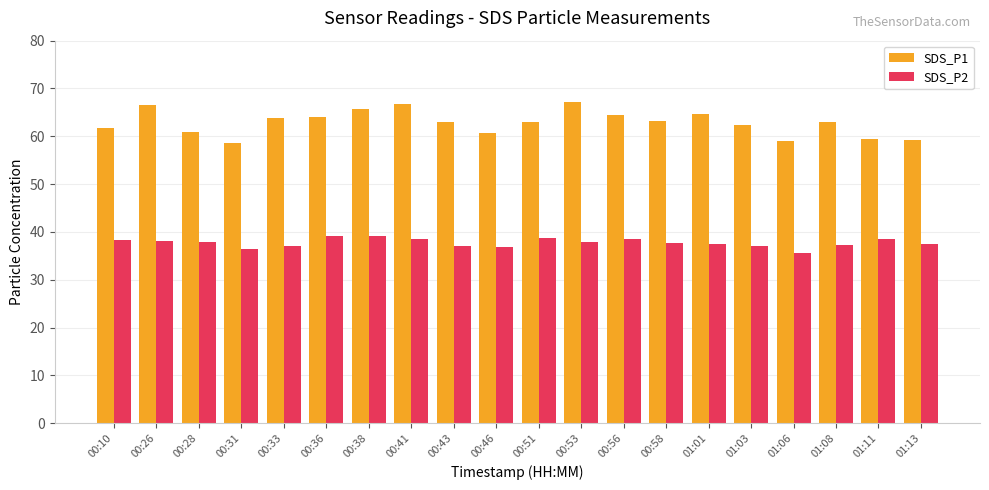

At how many categories does at least one series exceed 55?

20